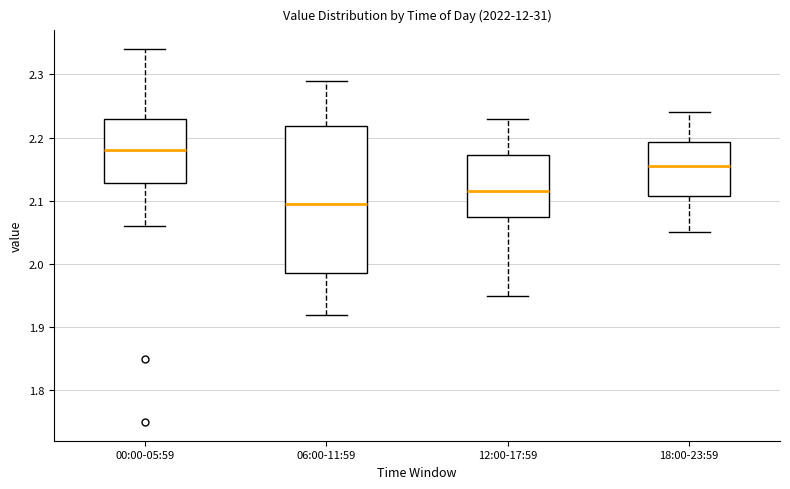

Which box has the highest median line?

00:00-05:59